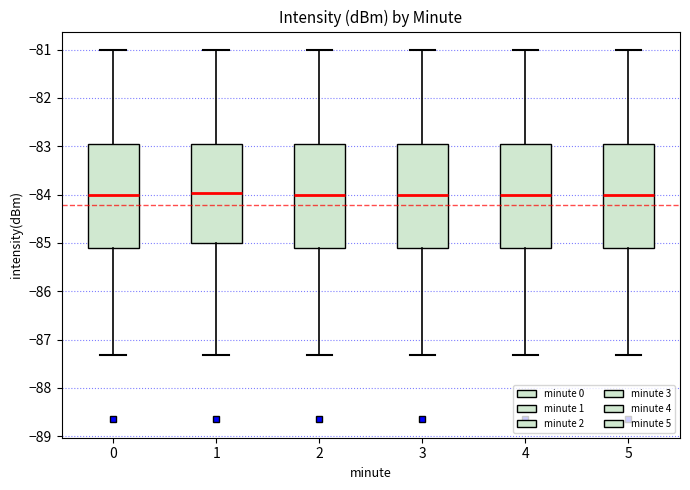

Where does the upper whisker of the box at x = 4 end on the y-axis? The values are not printed on the chart, so give them approximately, as read against the axis.

-81.0